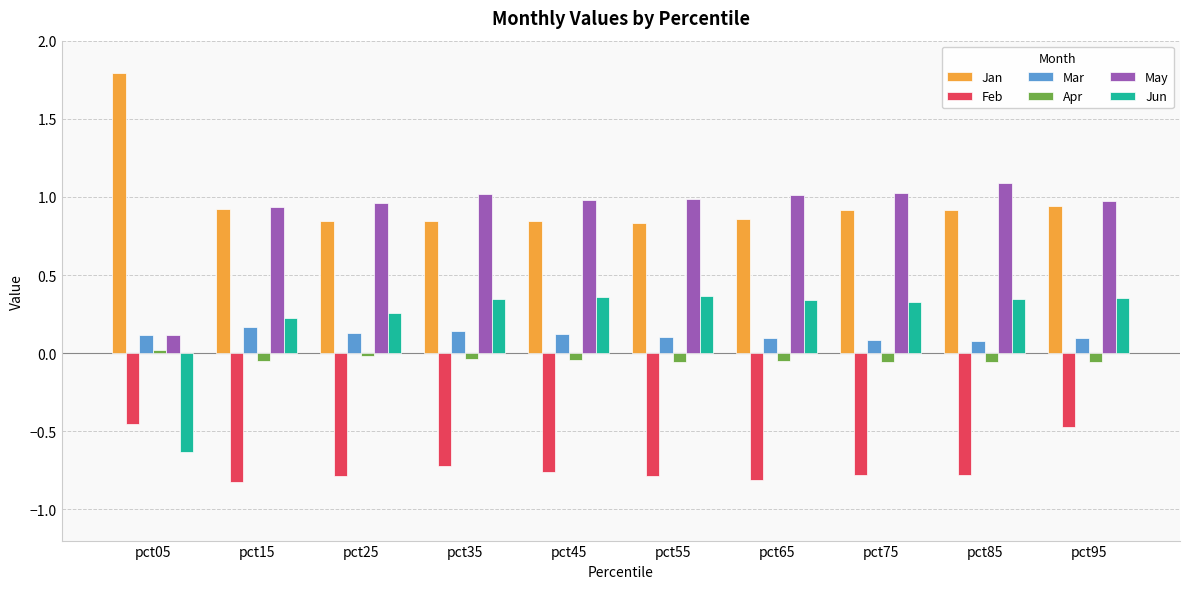

What is the sum of all Mar values?

1.1